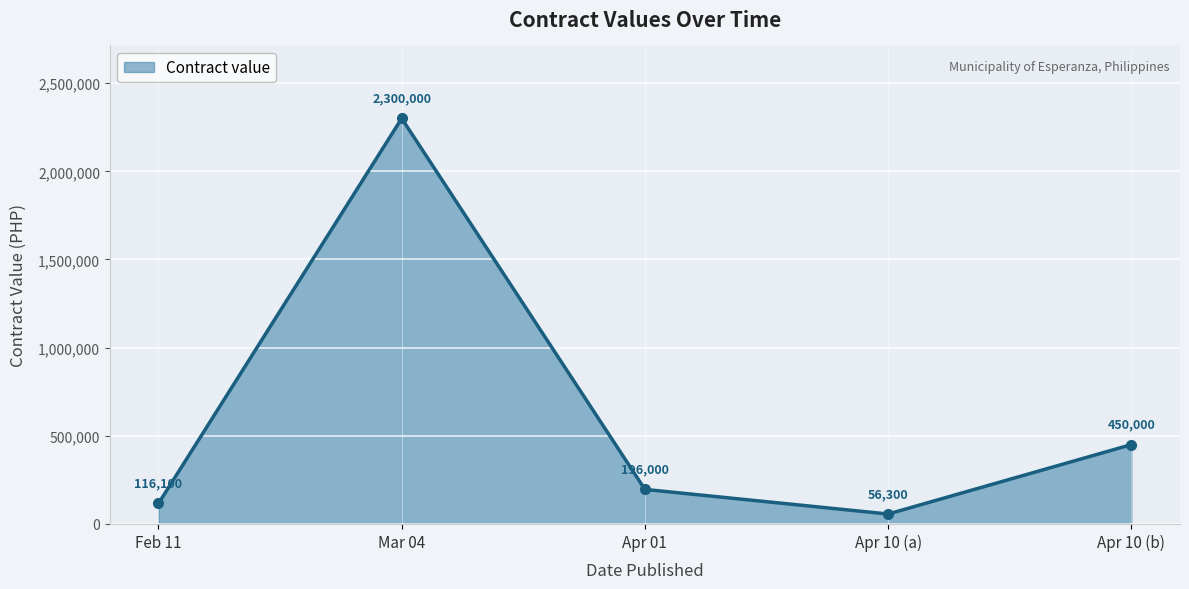

What is the value of the 5th point from the left?

450000